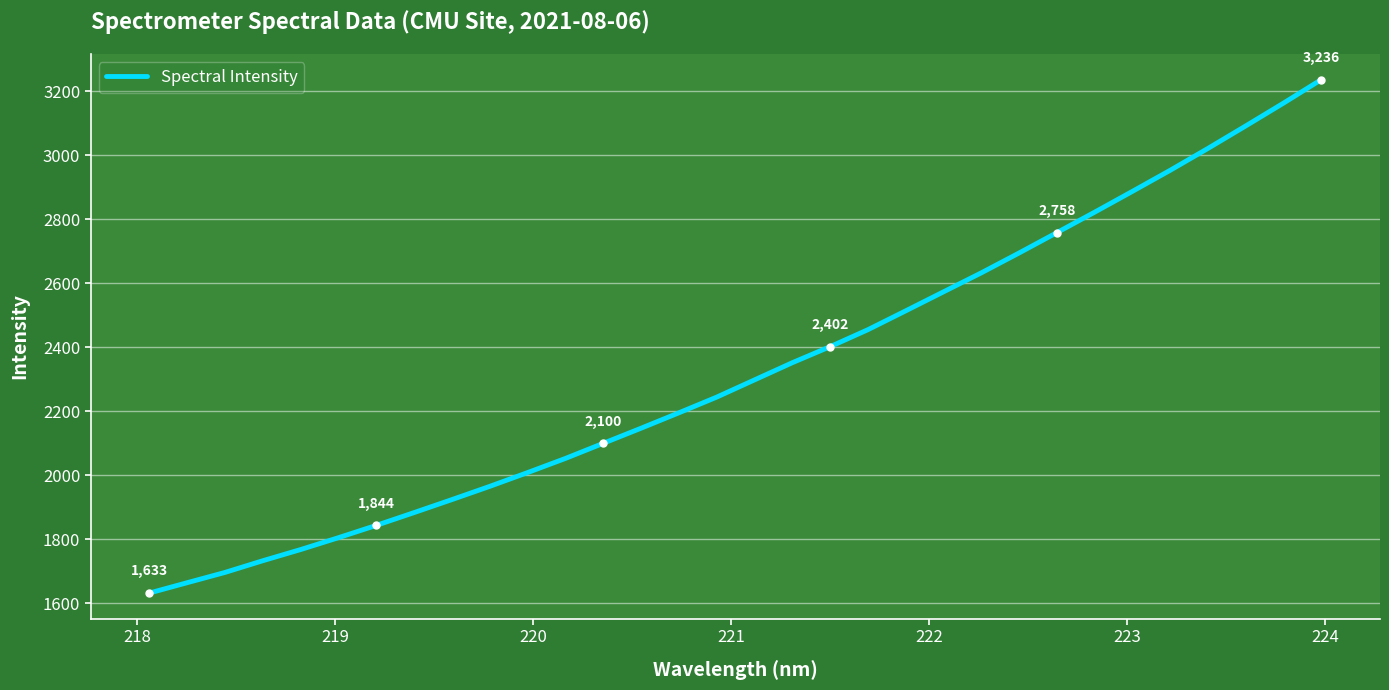

What is the difference between the maximum and minimum values?

1603.7